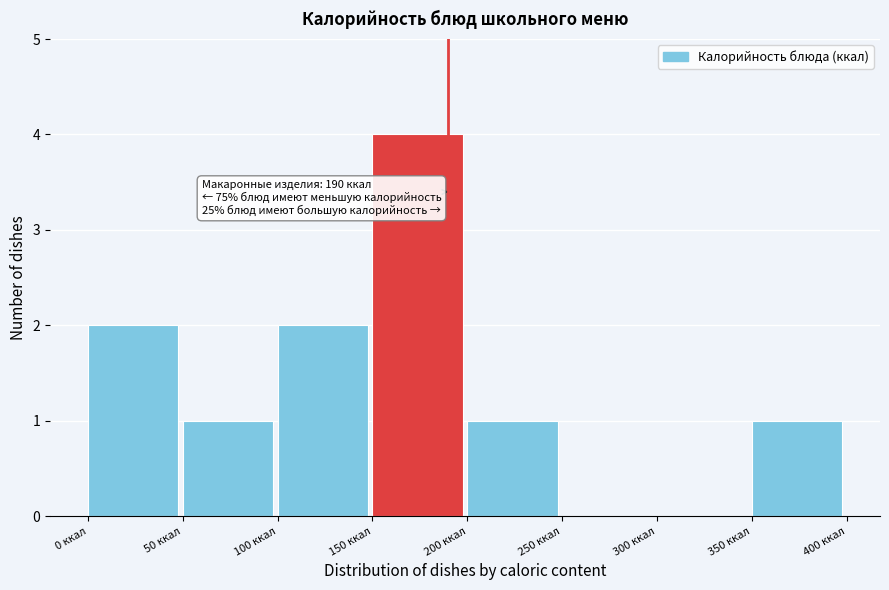

Over which range of the x-axis is the bar tallest?

150 to 200